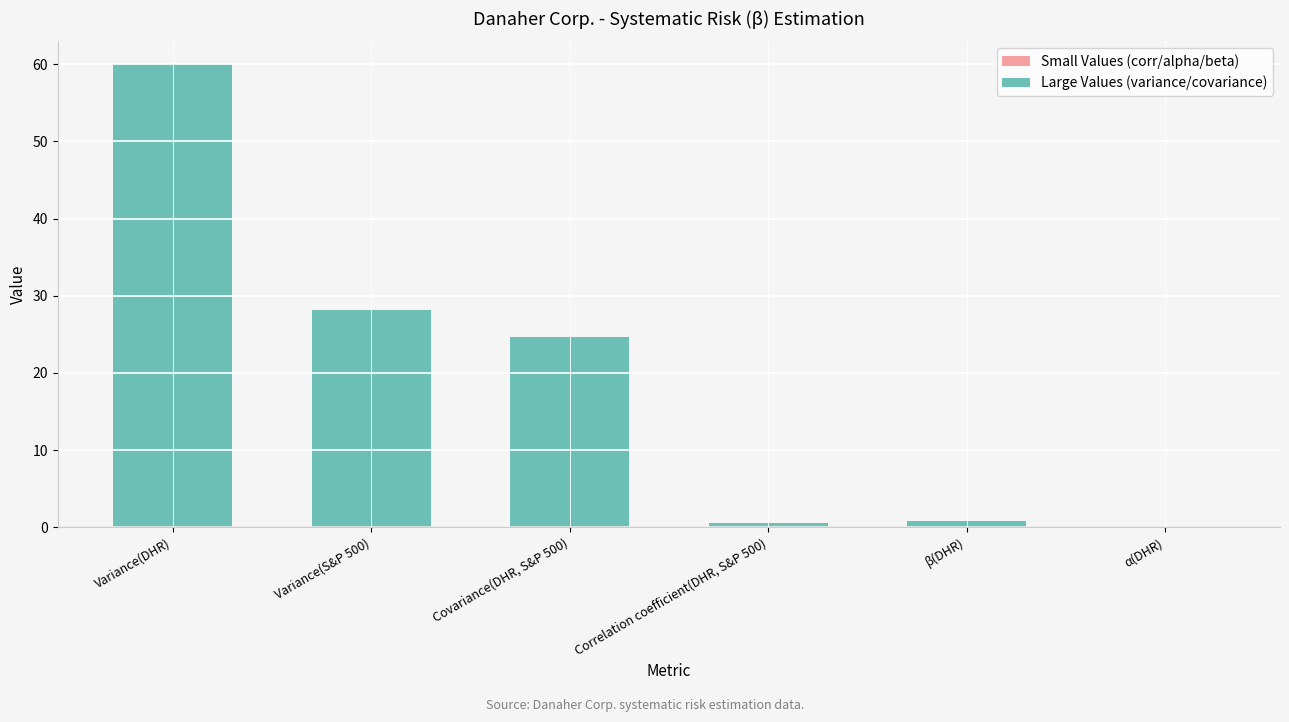

What is the average value?

19.0